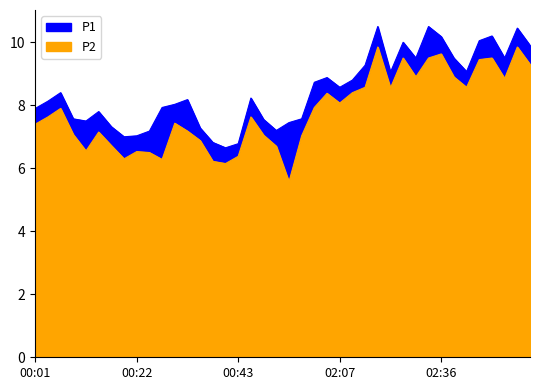

True or false: P1 and P2 intersect in this chart.

False